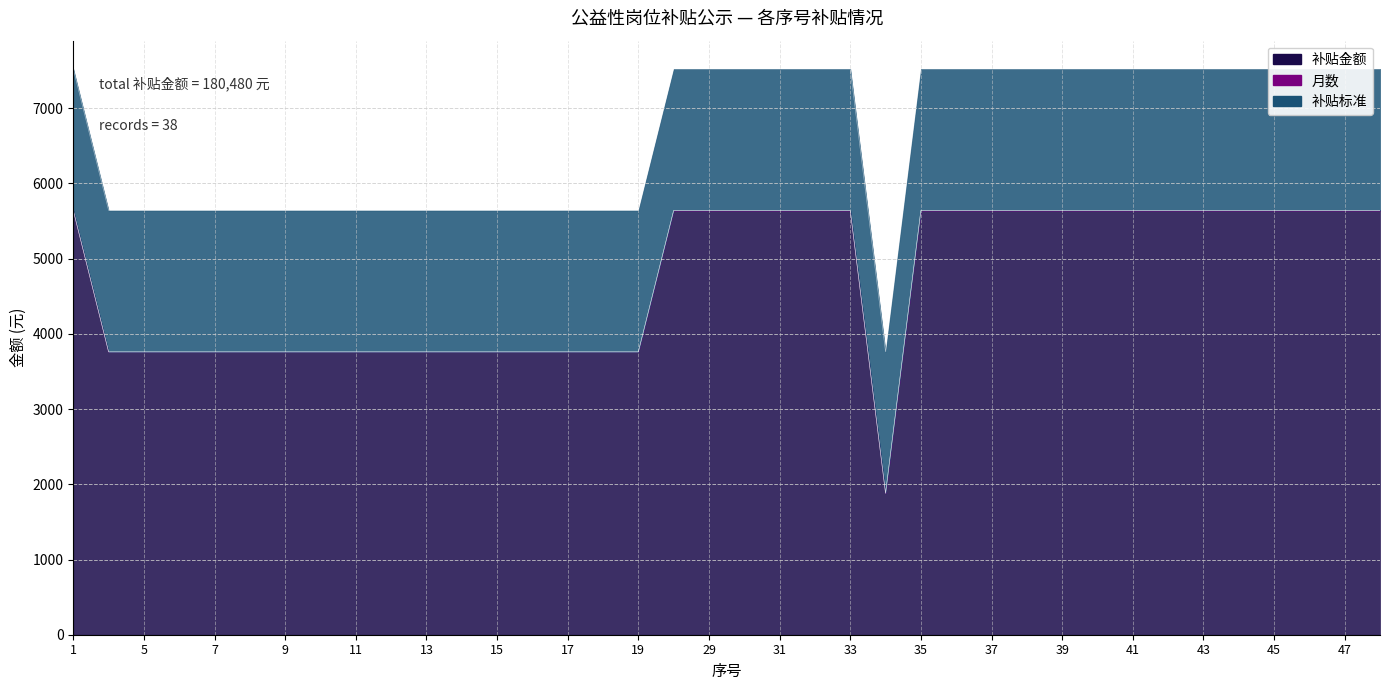

Which category has the highest value in the 月数 series?

1